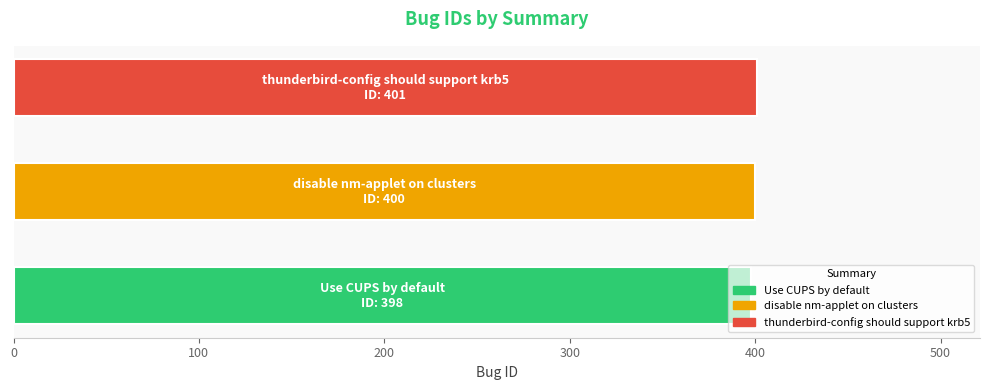

What is the minimum value shown in the chart?

398